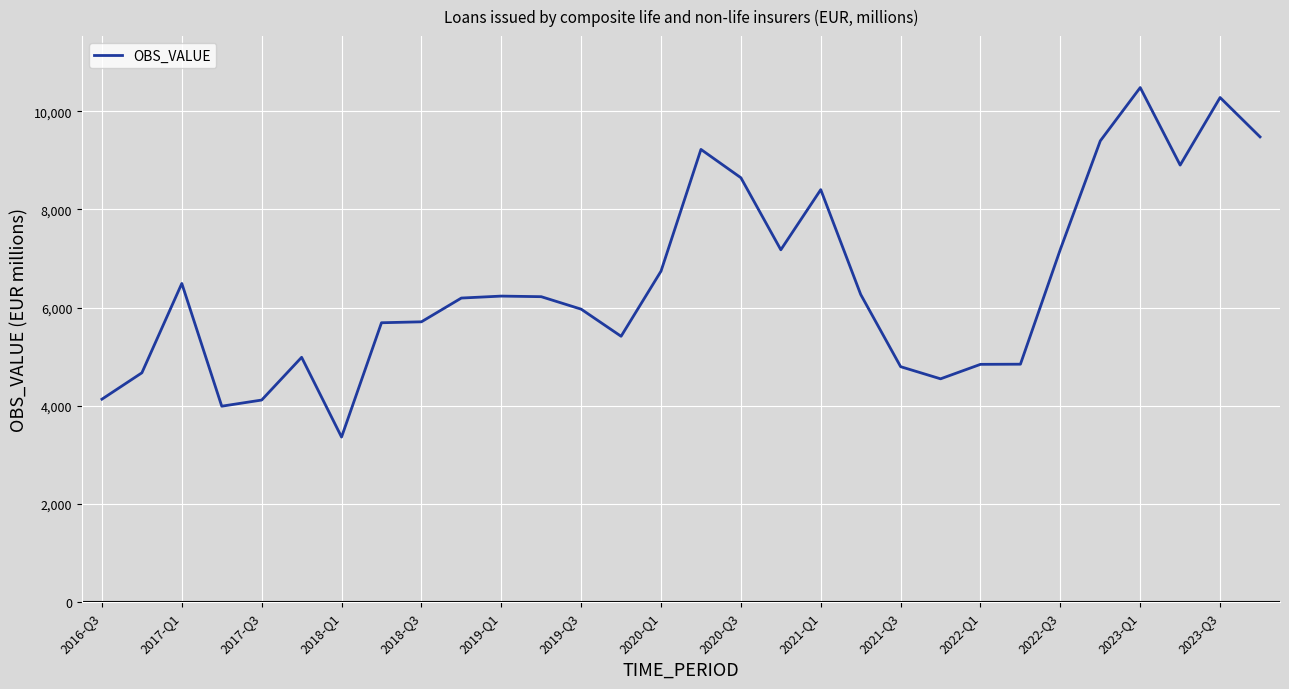

What is the minimum value shown in the chart?

3362.6